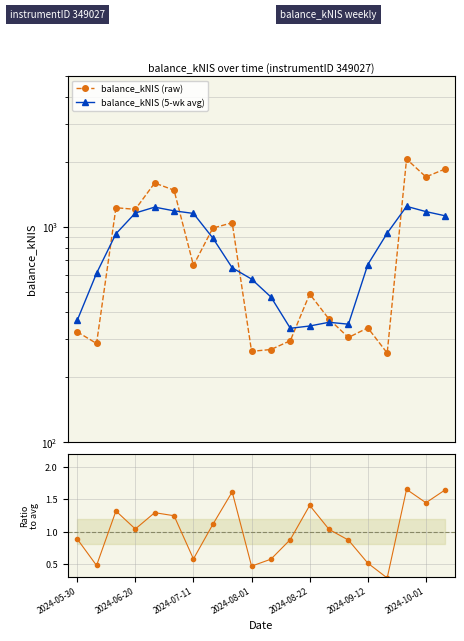

True or false: raw / 5-wk avg has more than 0 points higher than both neighbors.

True